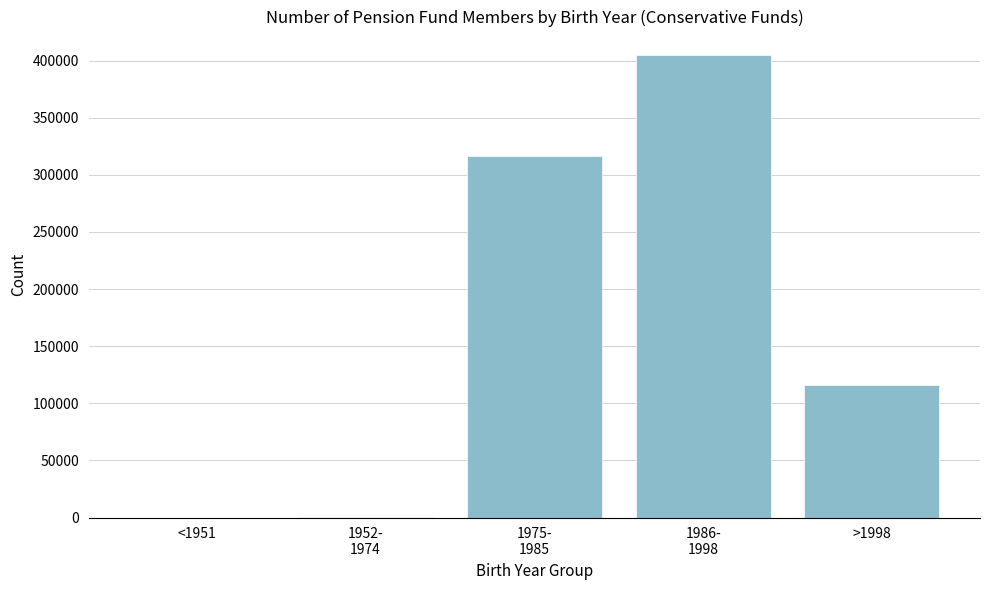

What is the greatest value displayed?

405208